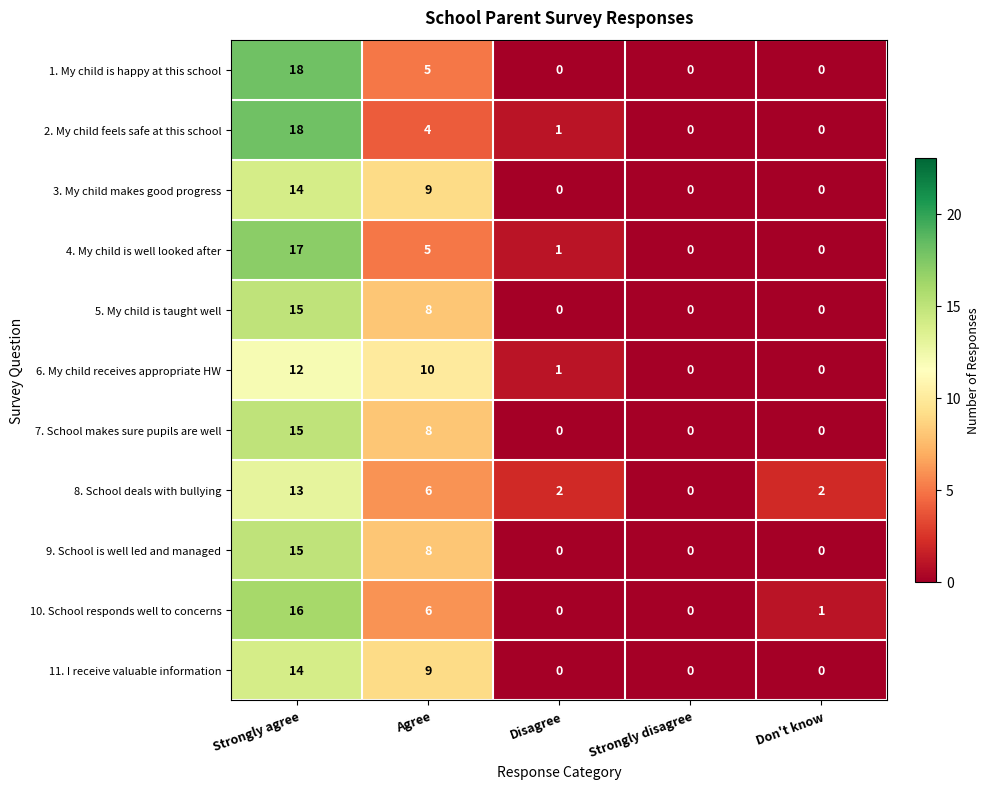

What is the difference between the second highest and second lowest values in the 8. School deals with bullying series?

4